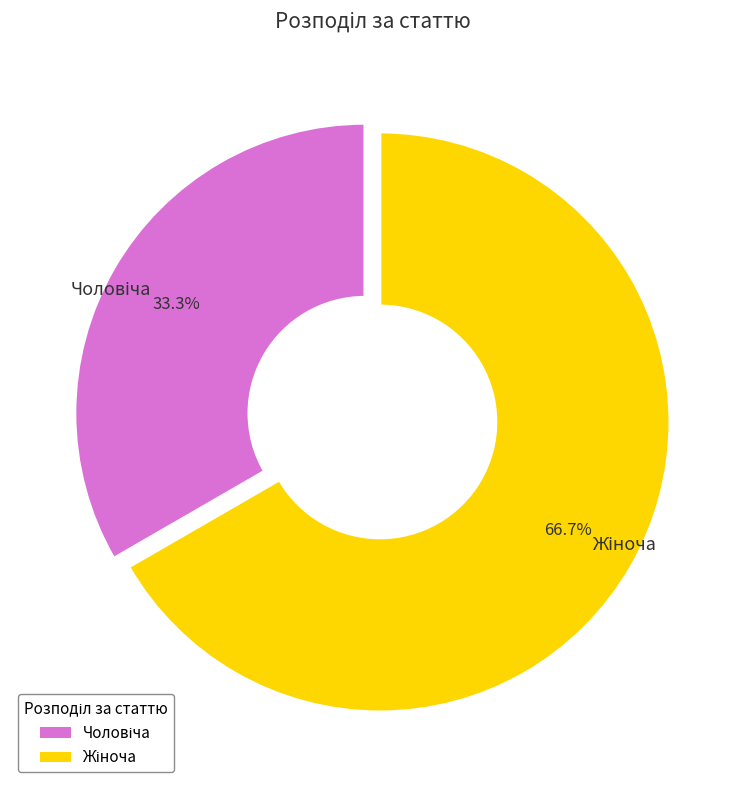

Is it true that Чоловіча is 33% of the pie?

True